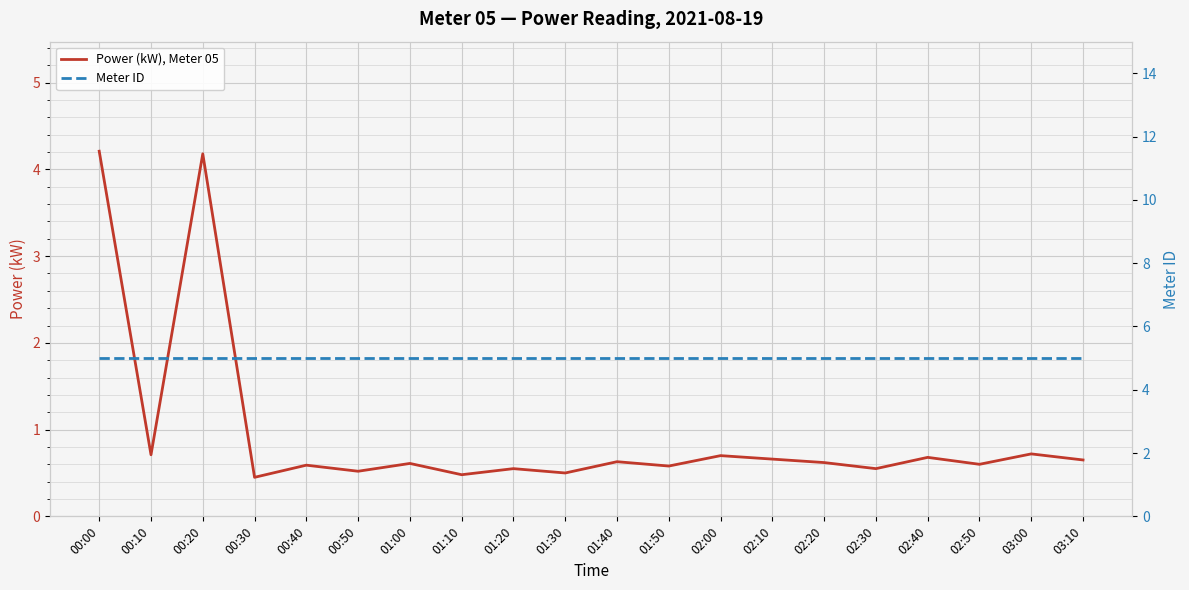

Reading left to right, extract all data points from this chart.

Power (kW), Meter 05: 00:00=4.2	00:10=0.7	00:20=4.2	00:30=0.5	00:40=0.6	00:50=0.5	01:00=0.6	01:10=0.5	01:20=0.6	01:30=0.5	01:40=0.6	01:50=0.6	02:00=0.7	02:10=0.7	02:20=0.6	02:30=0.6	02:40=0.7	02:50=0.6	03:00=0.7	03:10=0.7
Meter ID: 00:00=5.0	00:10=5.0	00:20=5.0	00:30=5.0	00:40=5.0	00:50=5.0	01:00=5.0	01:10=5.0	01:20=5.0	01:30=5.0	01:40=5.0	01:50=5.0	02:00=5.0	02:10=5.0	02:20=5.0	02:30=5.0	02:40=5.0	02:50=5.0	03:00=5.0	03:10=5.0